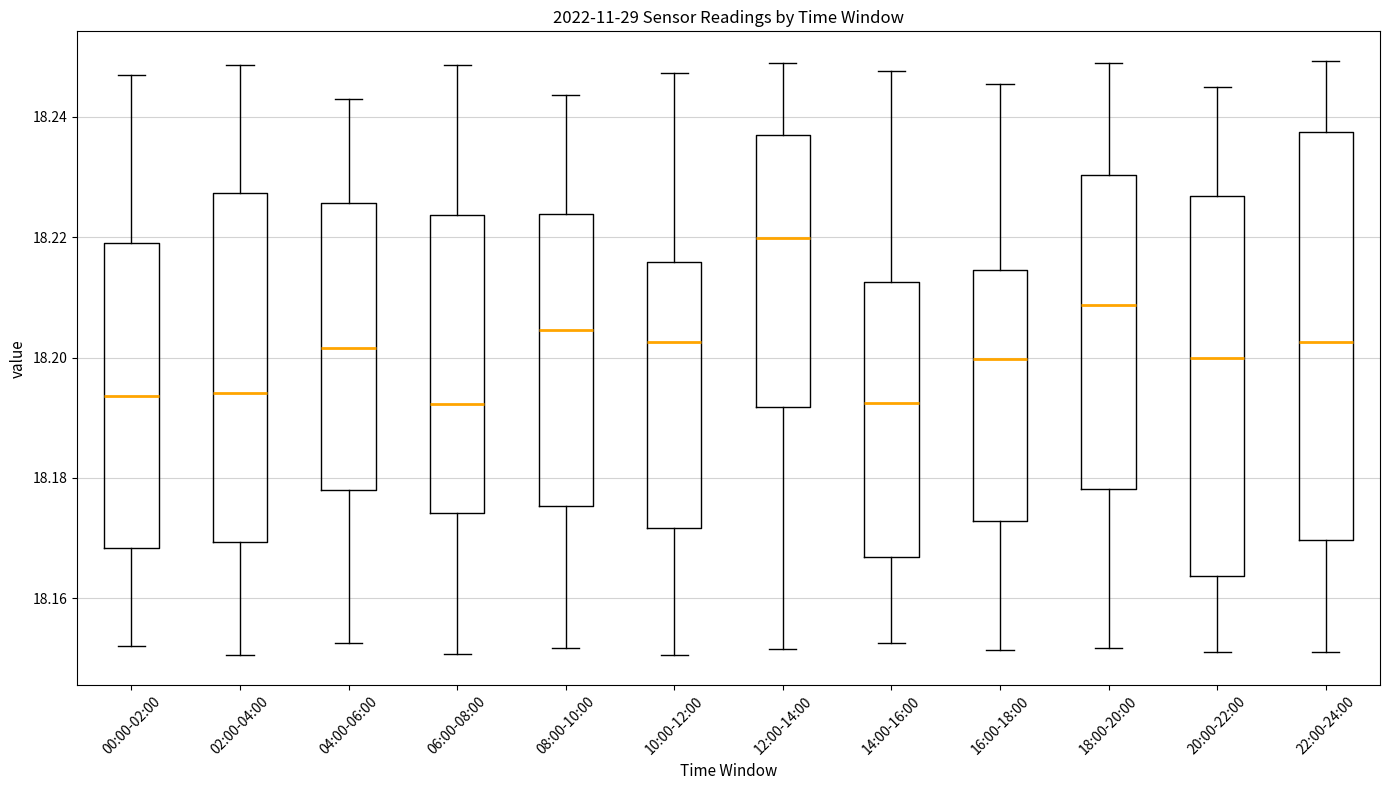

Where does the lower whisker of the box for 00:00-02:00 end on the y-axis? The values are not printed on the chart, so give them approximately, as read against the axis.

18.152